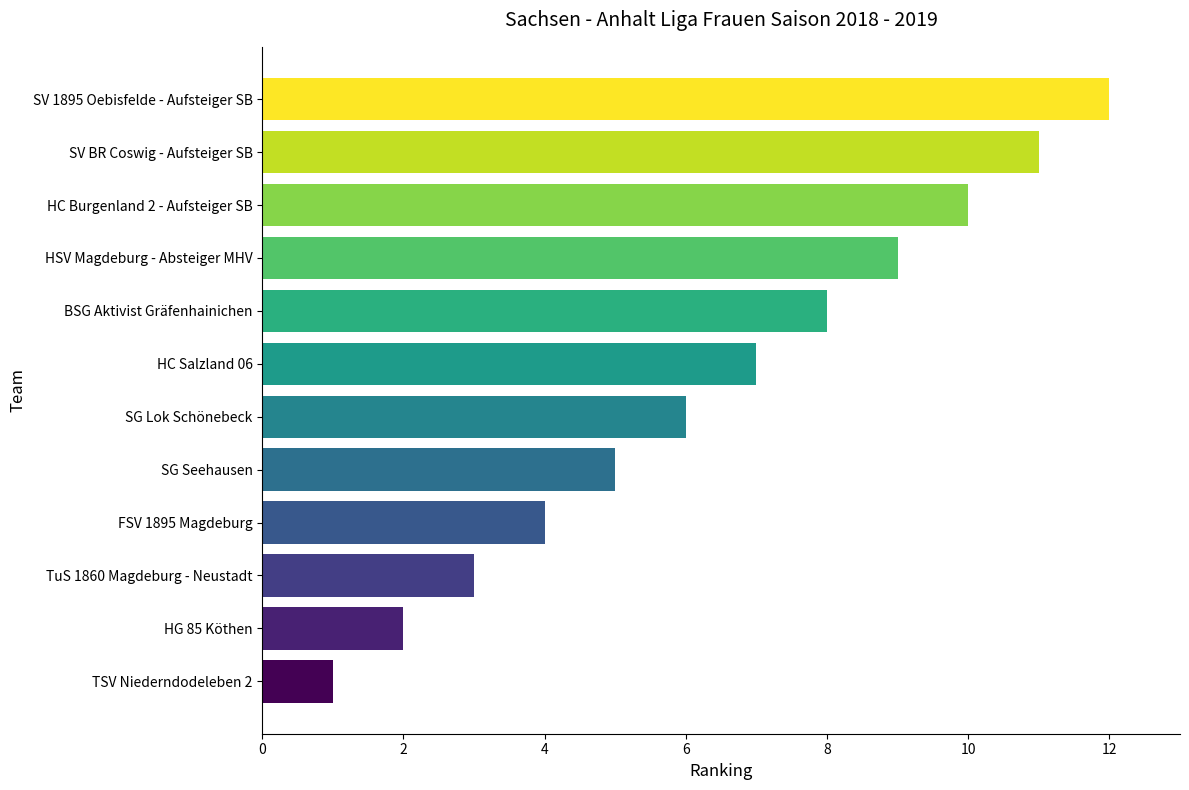

Rank the categories by value from lowest to highest.

TSV Niederndodeleben 2, HG 85 Köthen, TuS 1860 Magdeburg - Neustadt, FSV 1895 Magdeburg, SG Seehausen, SG Lok Schönebeck, HC Salzland 06, BSG Aktivist Gräfenhainichen, HSV Magdeburg - Absteiger MHV, HC Burgenland 2 - Aufsteiger SB, SV BR Coswig - Aufsteiger SB, SV 1895 Oebisfelde - Aufsteiger SB